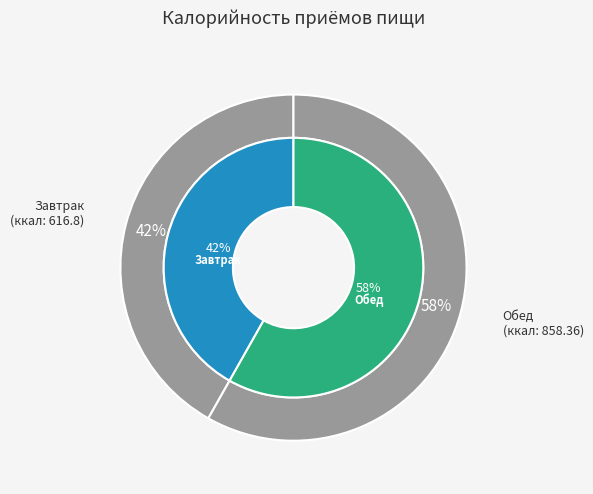

Is the sum of Обед and Завтрак greater than half?

Yes